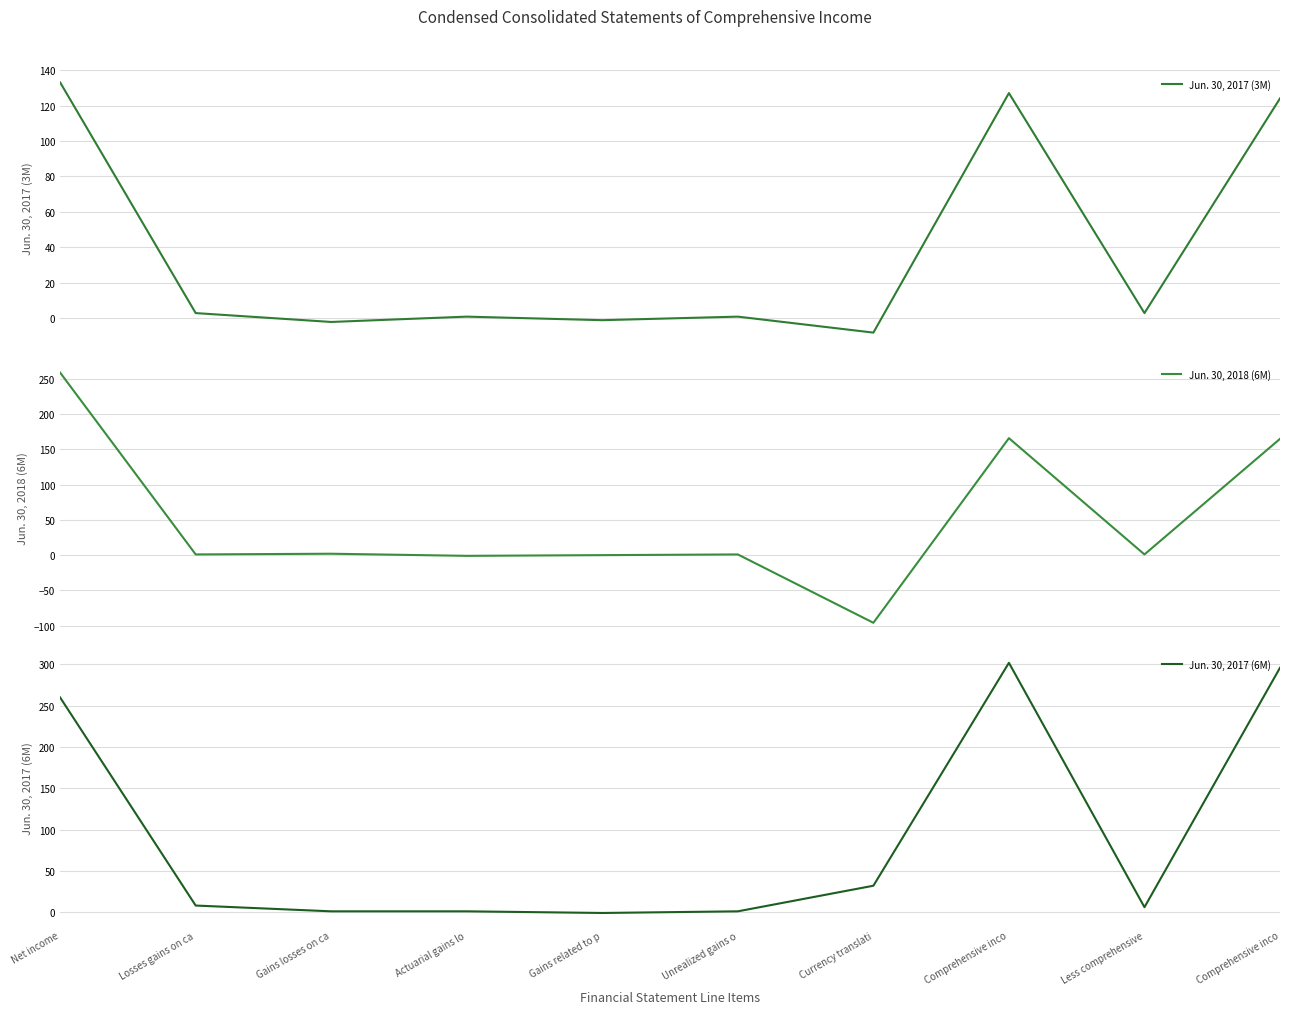

Which series has the largest total across all categories?

Jun. 30, 2017 (6M)